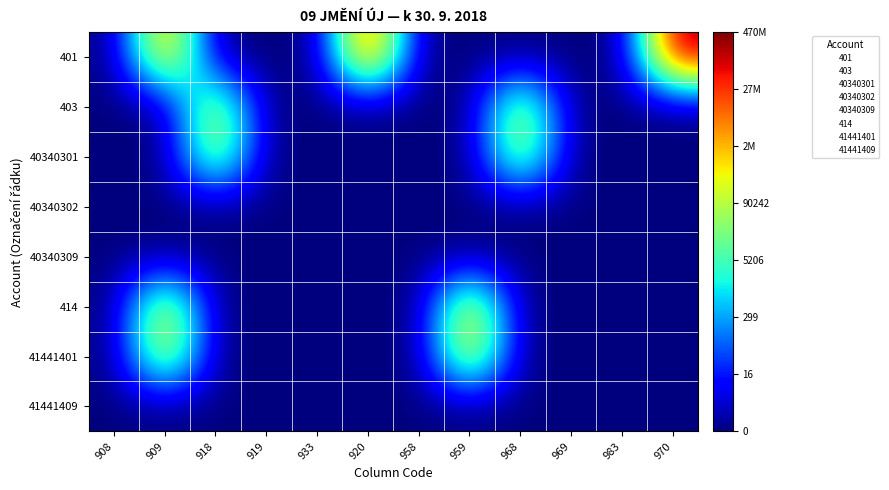

Reading left to right, transcribe all the data shown in this chart.

401: 908=0.0	909=16.4	918=0.0	919=0.0	933=0.0	920=19.0	958=0.0	959=0.0	968=0.0	969=0.0	983=0.0	970=20.0
403: 908=0.0	909=0.0	918=12.9	919=0.0	933=0.0	920=0.0	958=0.0	959=0.0	968=12.8	969=0.0	983=0.0	970=0.0
40340301: 908=0.0	909=0.0	918=12.9	919=0.0	933=0.0	920=0.0	958=0.0	959=0.0	968=12.8	969=0.0	983=0.0	970=0.0
40340302: 908=0.0	909=0.0	918=0.0	919=0.0	933=0.0	920=0.0	958=0.0	959=0.0	968=0.0	969=0.0	983=0.0	970=0.0
40340309: 908=0.0	909=0.0	918=0.0	919=0.0	933=0.0	920=0.0	958=0.0	959=0.0	968=0.0	969=0.0	983=0.0	970=0.0
414: 908=0.0	909=14.1	918=0.0	919=0.0	933=0.0	920=0.0	958=0.0	959=14.7	968=0.0	969=0.0	983=0.0	970=0.0
41441401: 908=0.0	909=14.1	918=0.0	919=0.0	933=0.0	920=0.0	958=0.0	959=14.7	968=0.0	969=0.0	983=0.0	970=0.0
41441409: 908=0.0	909=0.0	918=0.0	919=0.0	933=0.0	920=0.0	958=0.0	959=0.0	968=0.0	969=0.0	983=0.0	970=0.0